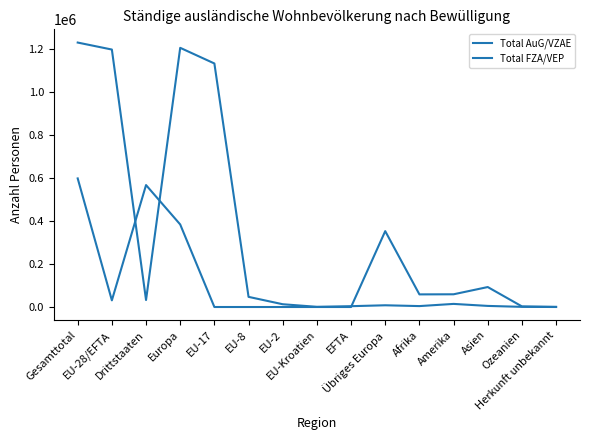

How many lines are shown in the chart?

2